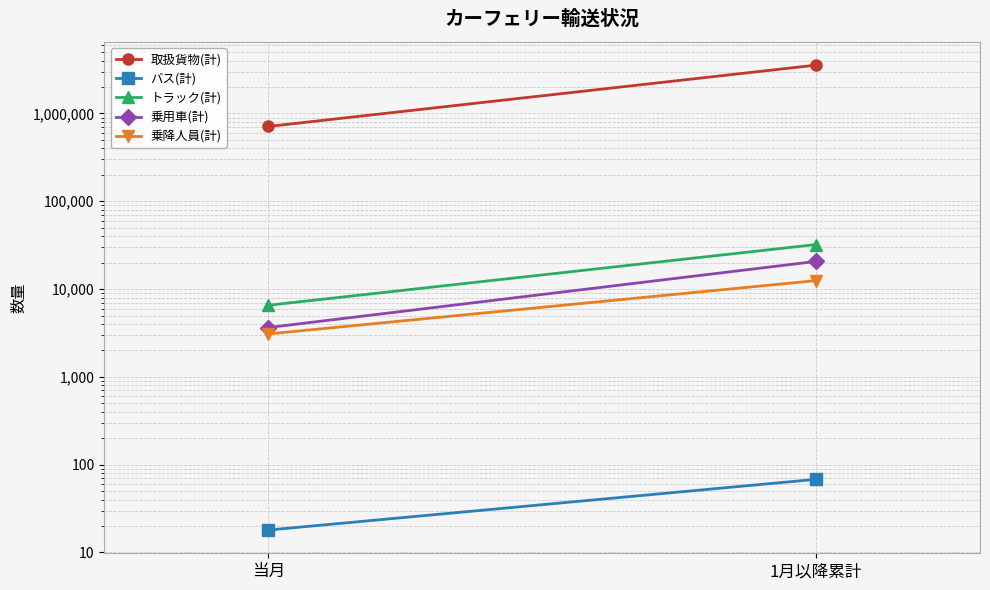

What is the label of the 1st point from the left?

当月